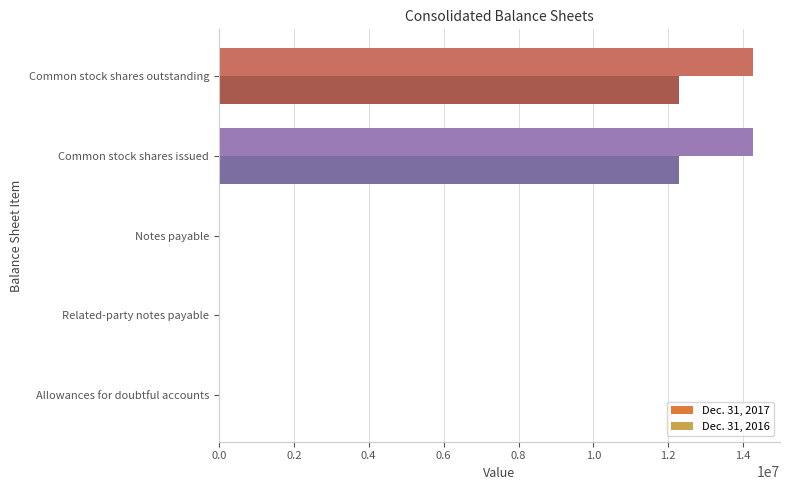

What is the maximum value shown in the chart?

14268765